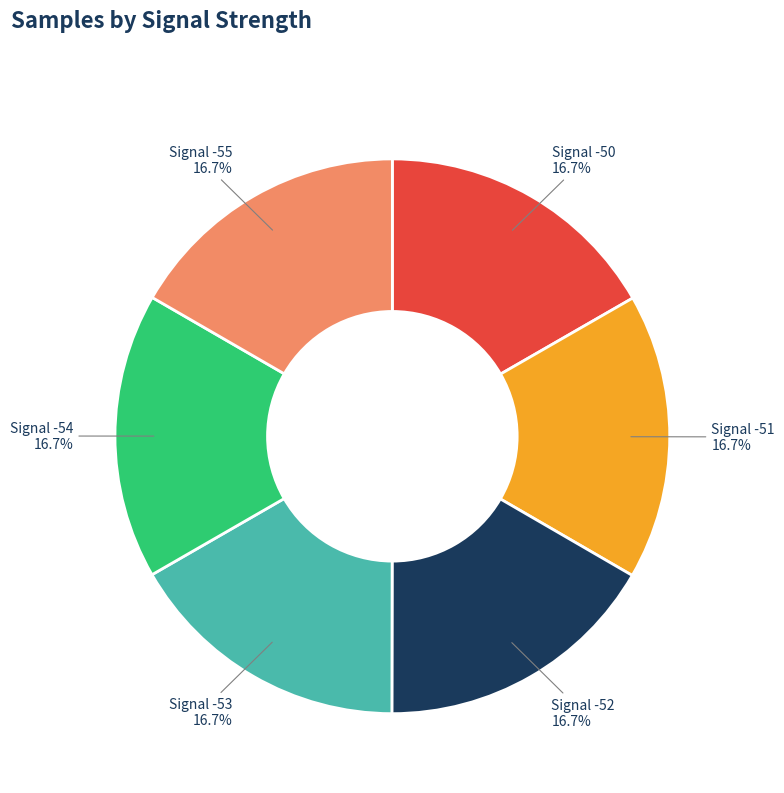

What percentage is NOT represented by Signal -51?

83.3%